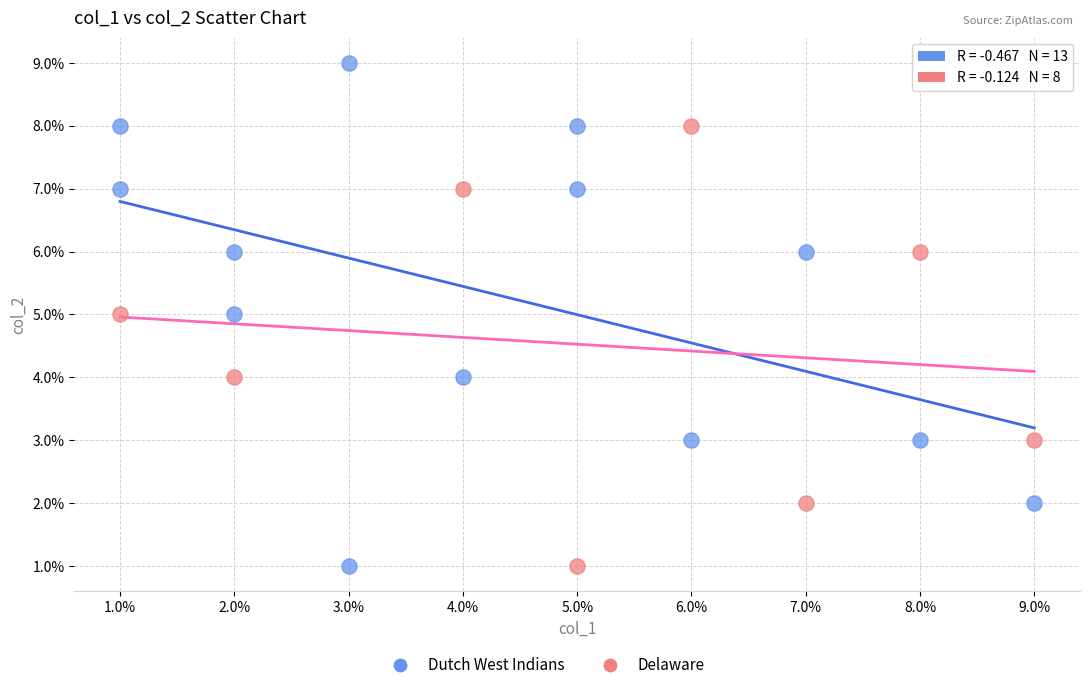

Which series reaches the maximum Y coordinate?

Dutch West Indians